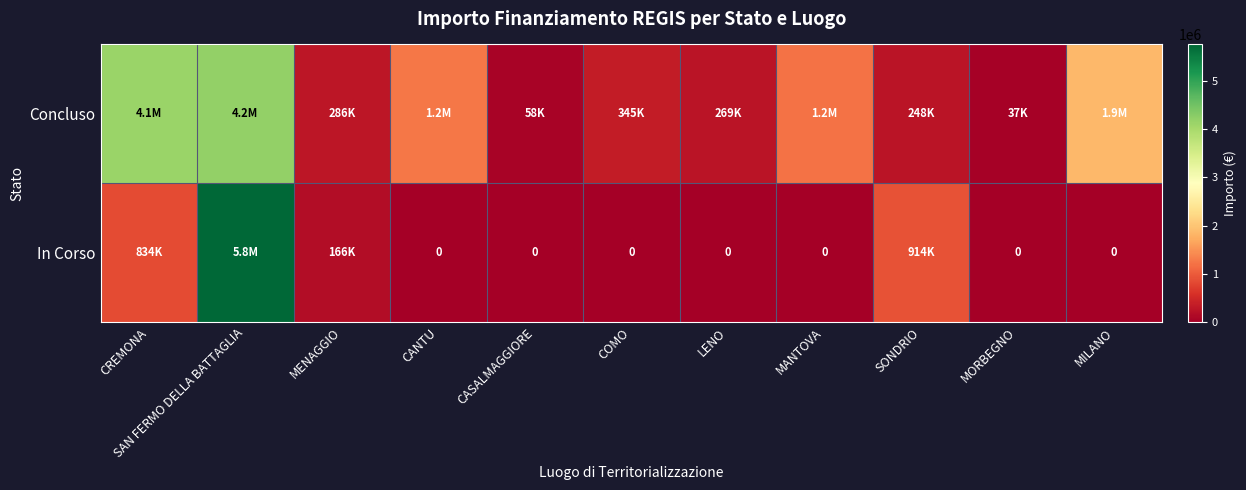

Which series changed the most between COMO and LENO?

Concluso